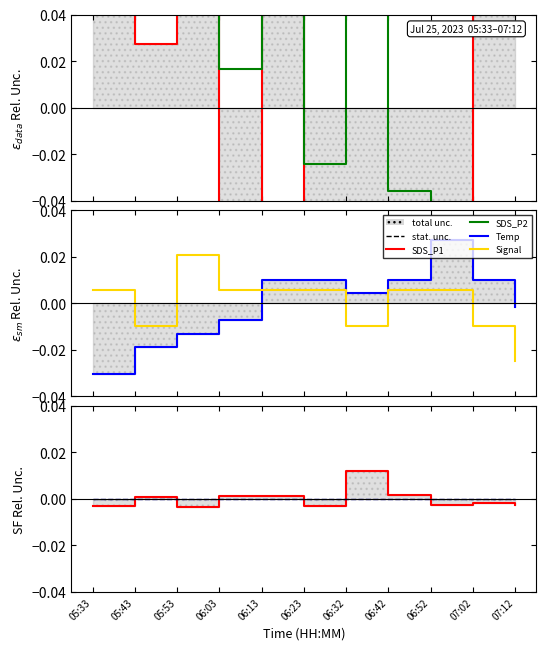

Is it true that Temp equals -0.0 at 05:53?

True